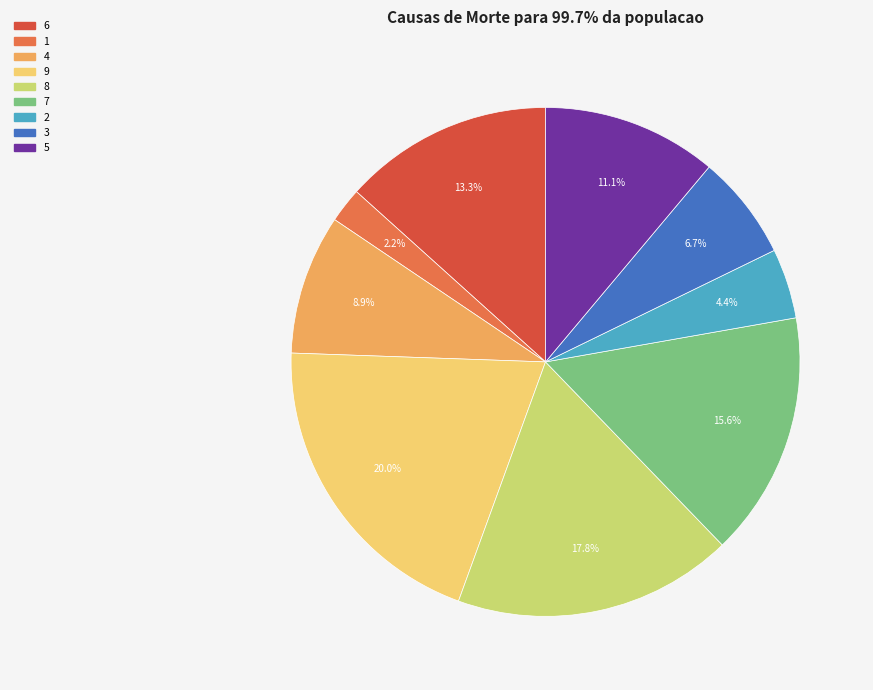

What is the ratio of the value at 7 to the value at 2?

3.5